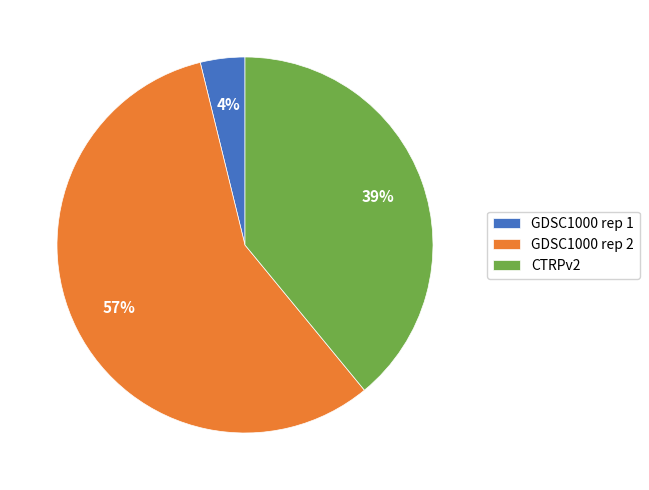

Does GDSC1000 rep 2 account for over 50% of the chart?

Yes